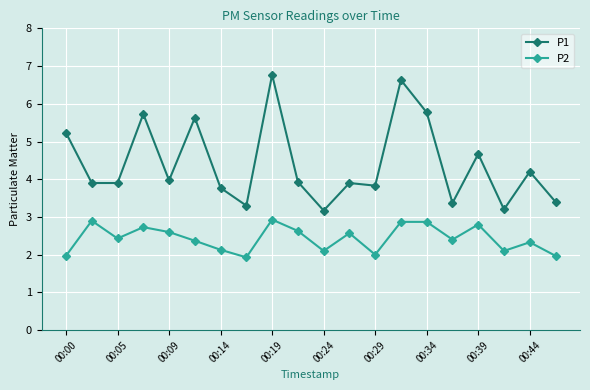

How many series are shown in this chart?

2